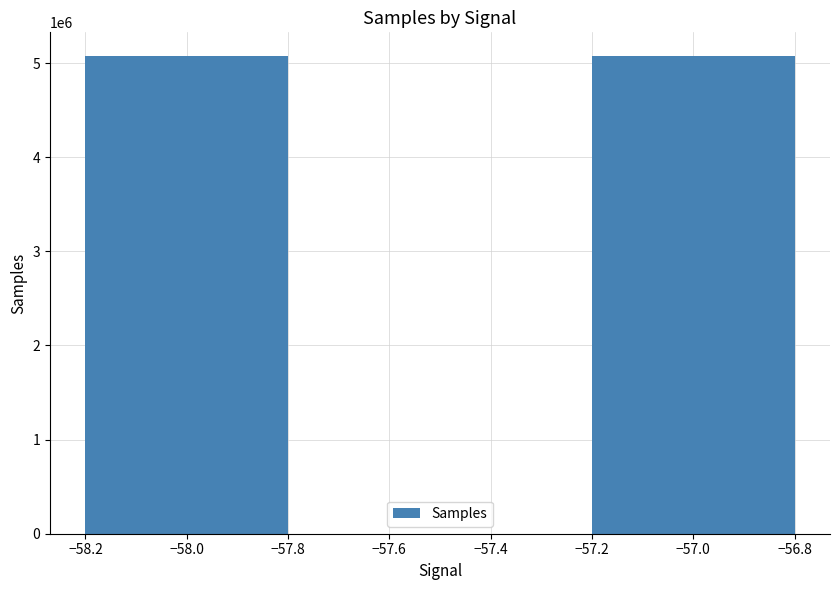

What is the greatest value displayed?

5072788.3